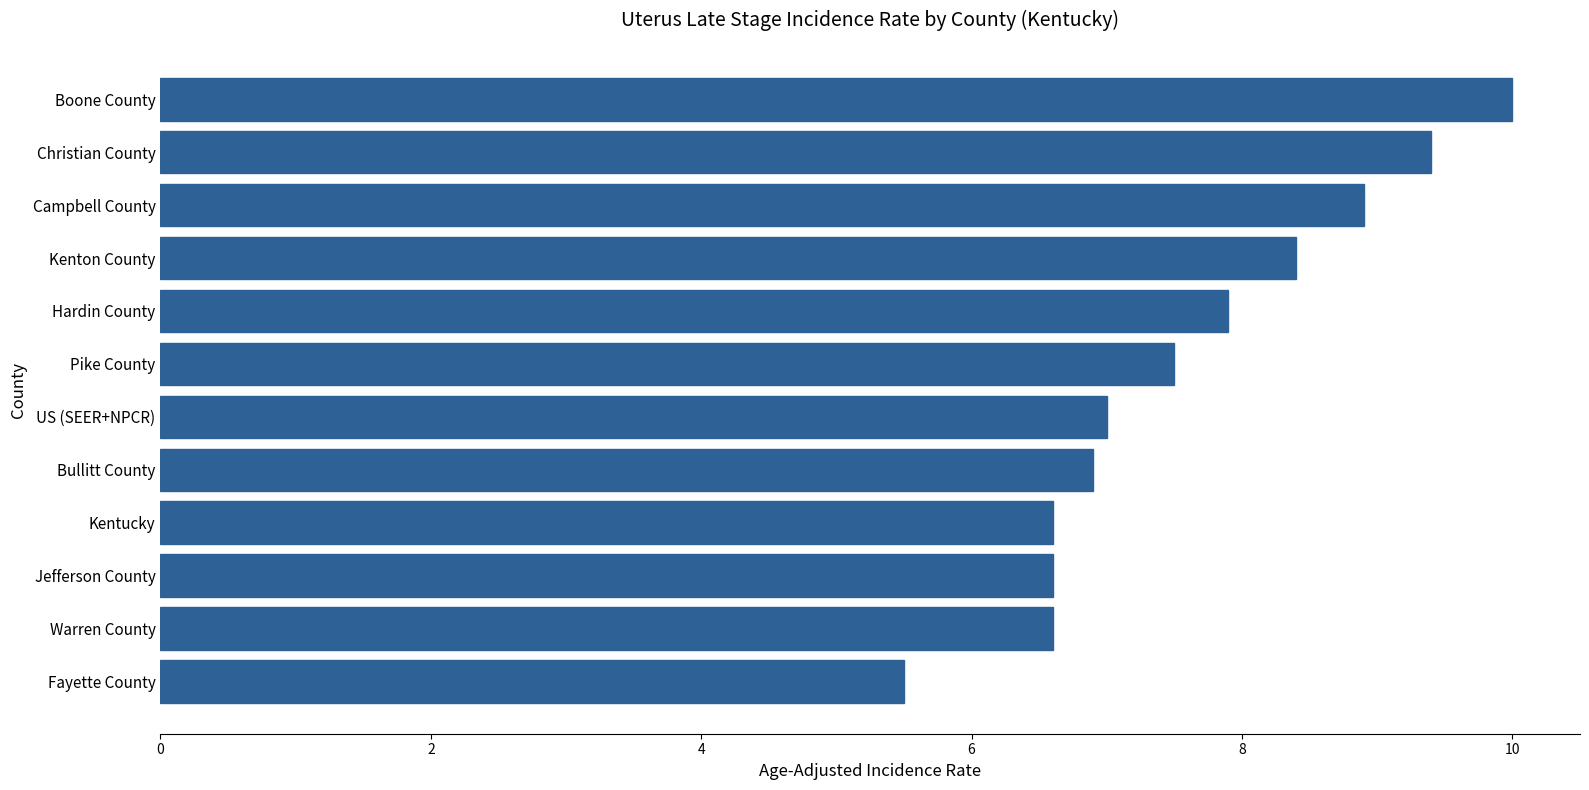

How many distinct data groups are displayed?

1